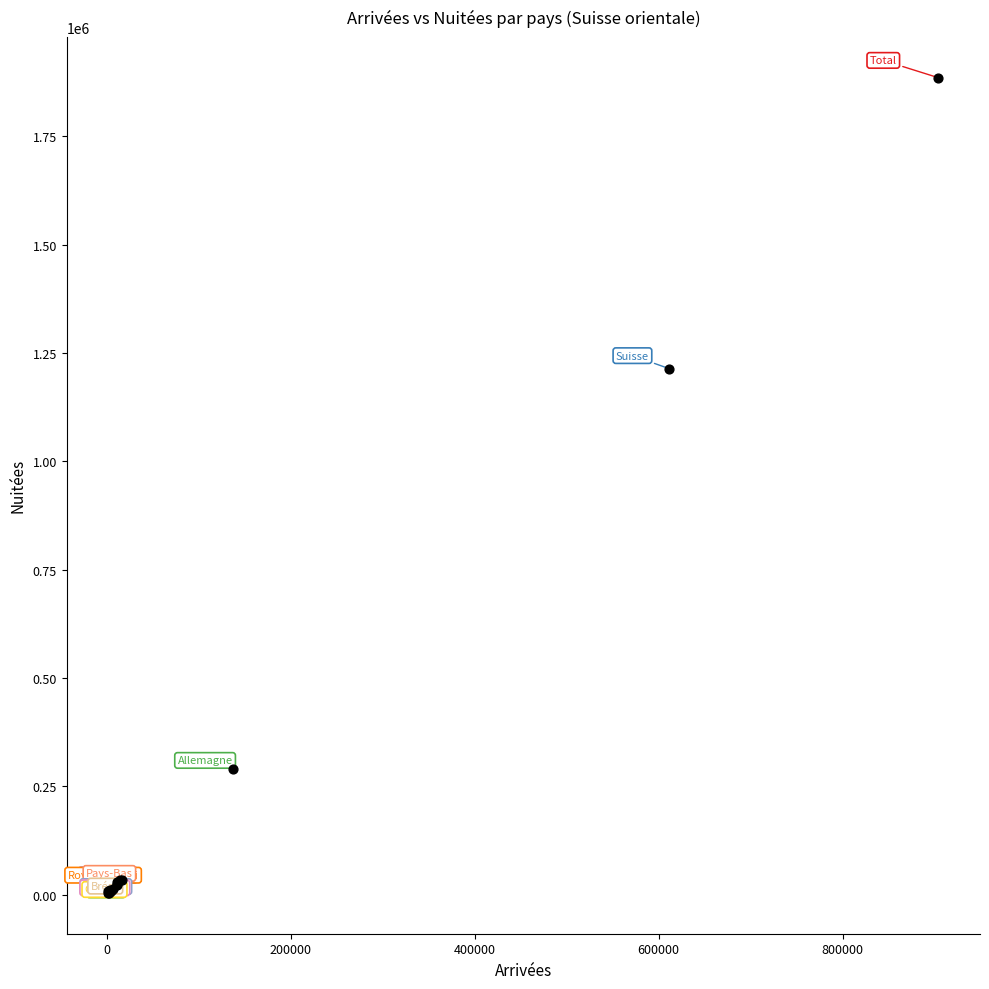

What Y value in the scatter plot is closest to 944604?

1213874